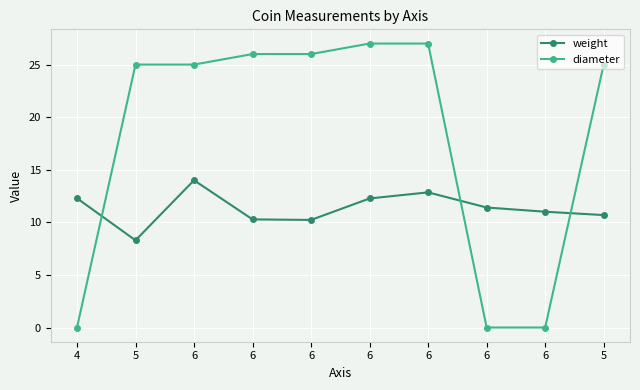

Reading left to right, extract all data points from this chart.

weight: 12.3	8.3	14.0	10.3	10.2	12.3	12.8	11.4	11.0	10.7
diameter: 0.0	25.0	25.0	26.0	26.0	27.0	27.0	0.0	0.0	25.0